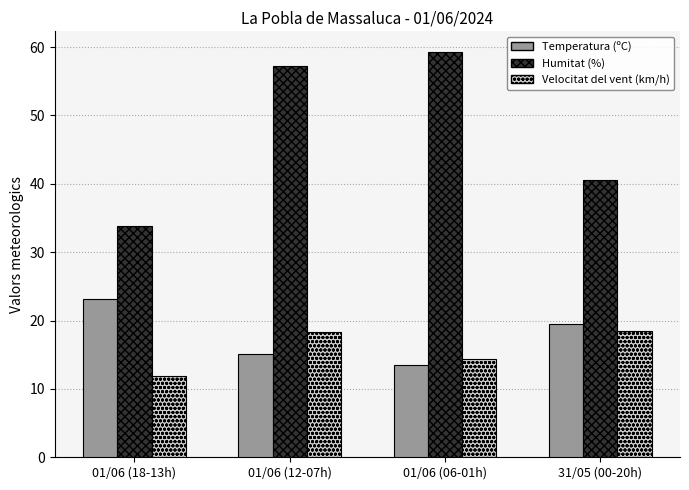

Which category has the highest value across all series?

01/06 (06-01h)